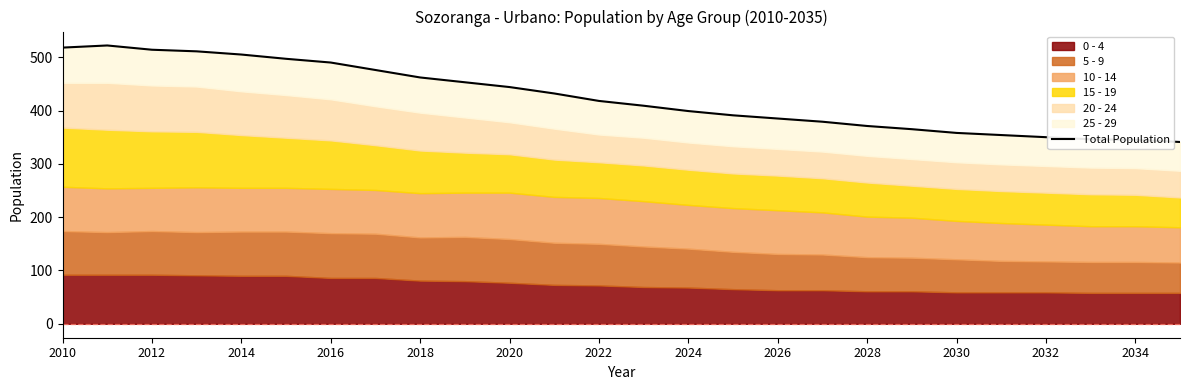

What is the difference between the maximum and minimum values?

181